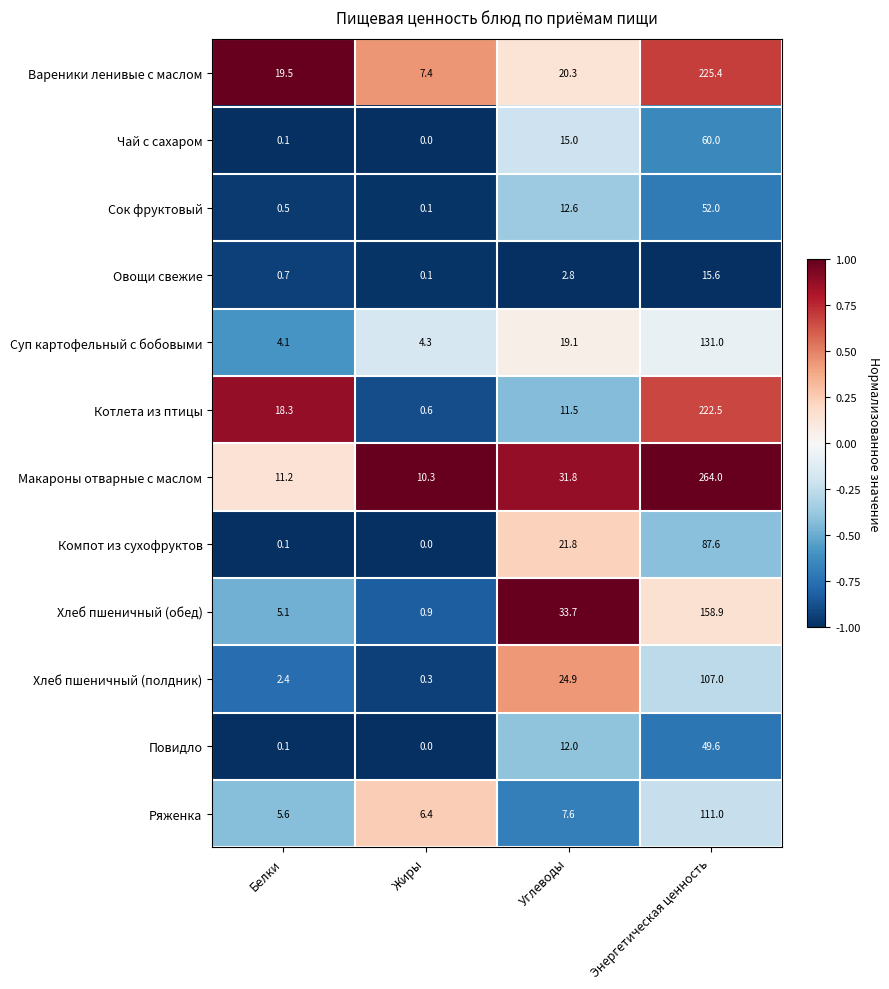

What is the difference between the second highest and second lowest values in the Чай с сахаром series?

14.9